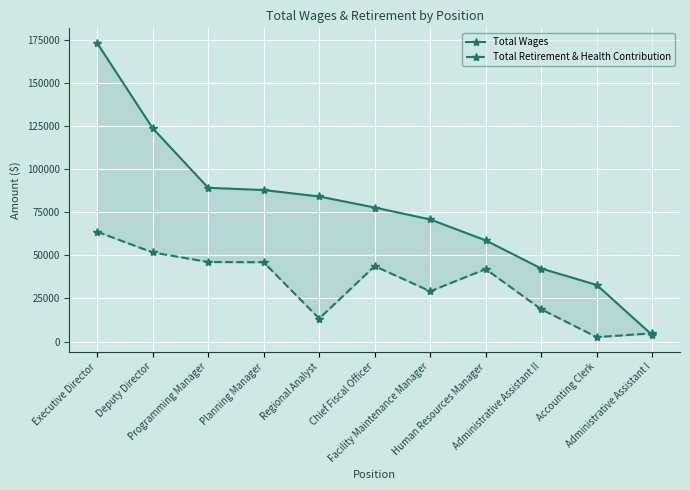

The Total Wages series shows 209064 at Deputy Director. True or false?

False